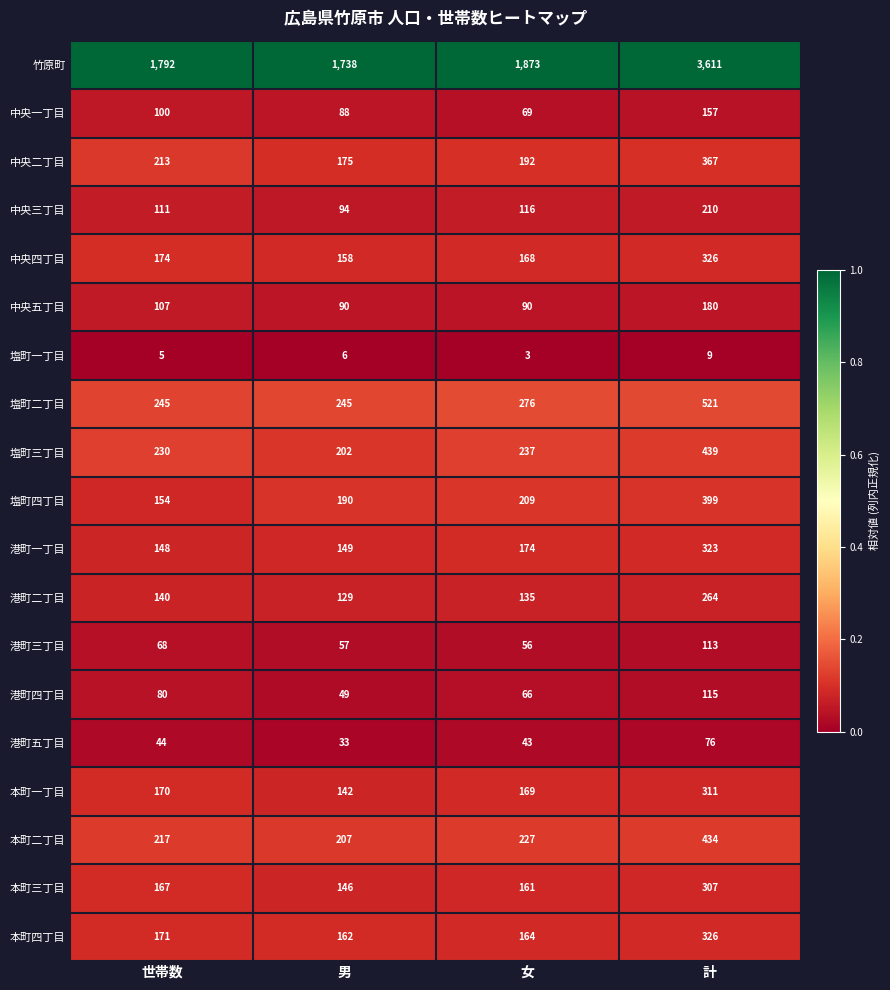

Between 世帯数 and 男, which series saw the biggest shift?

竹原町